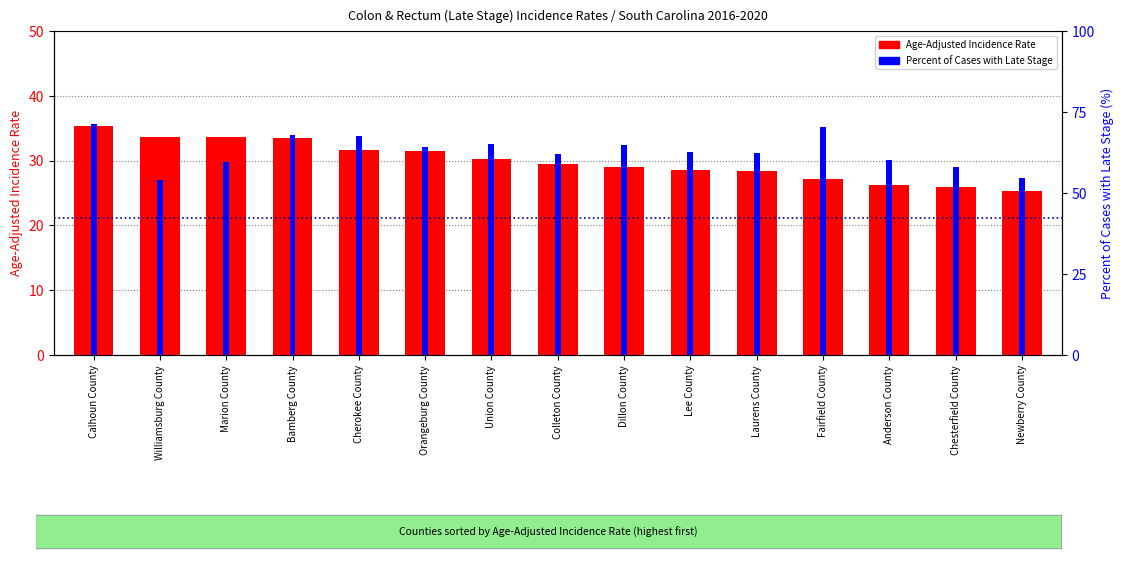

What is the minimum value for Age-Adjusted Incidence Rate?

25.3